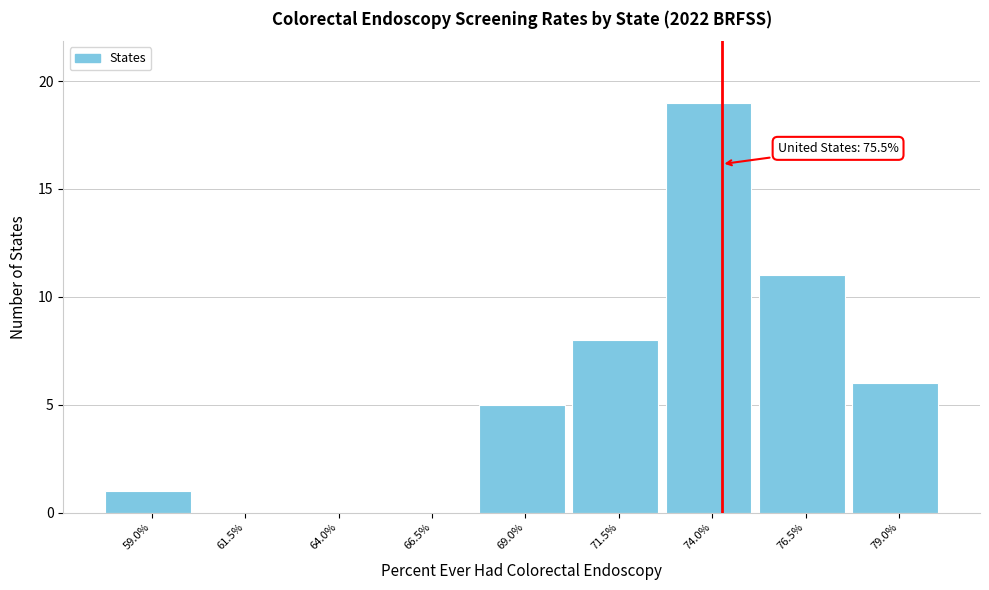

Reading left to right, transcribe all the data shown in this chart.

59.0%=1	61.5%=0	64.0%=0	66.5%=0	69.0%=5	71.5%=8	74.0%=19	76.5%=11	79.0%=6